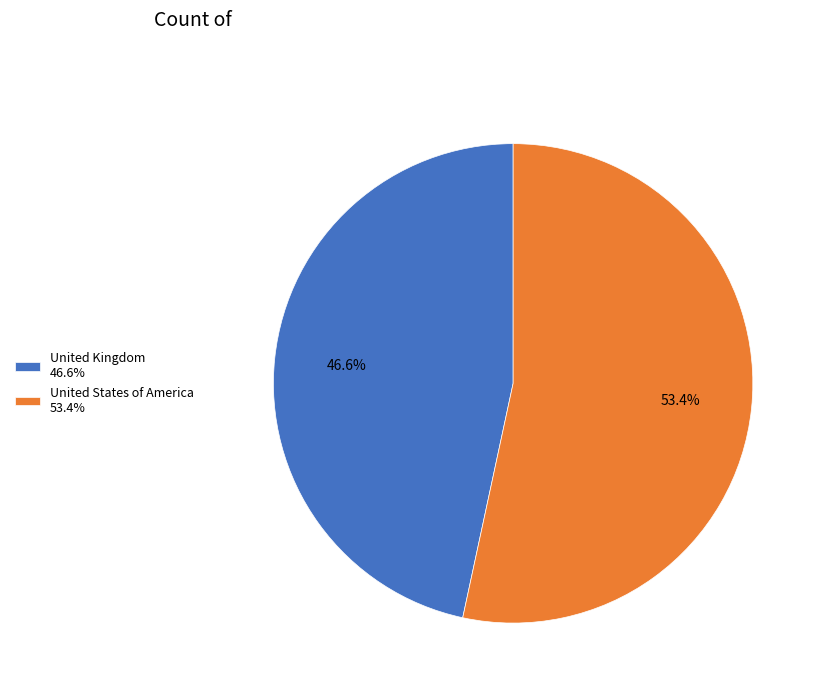

What is the smallest slice in the pie chart?

United Kingdom